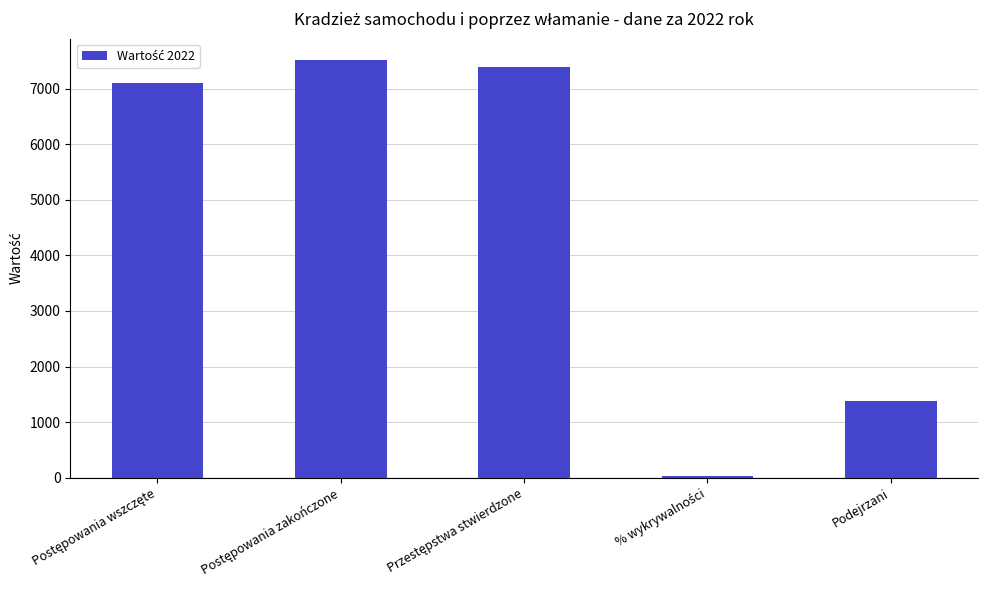

What is the label of the 5th bar from the left?

Podejrzani